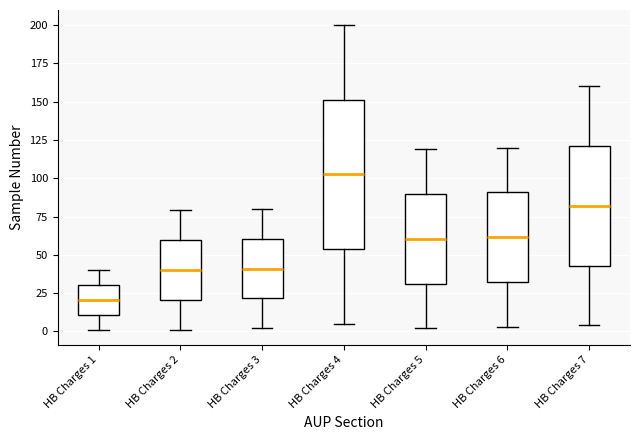

Where is the upper edge of the box for HB Charges 2 on the y-axis? The values are not printed on the chart, so give them approximately, as read against the axis.

60